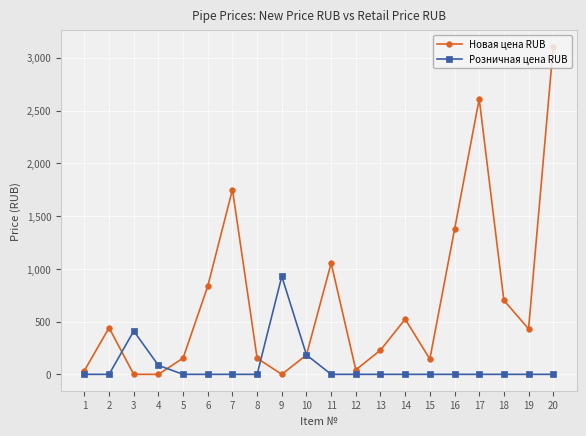

How many values in the Новая цена RUB series exceed 431?

10